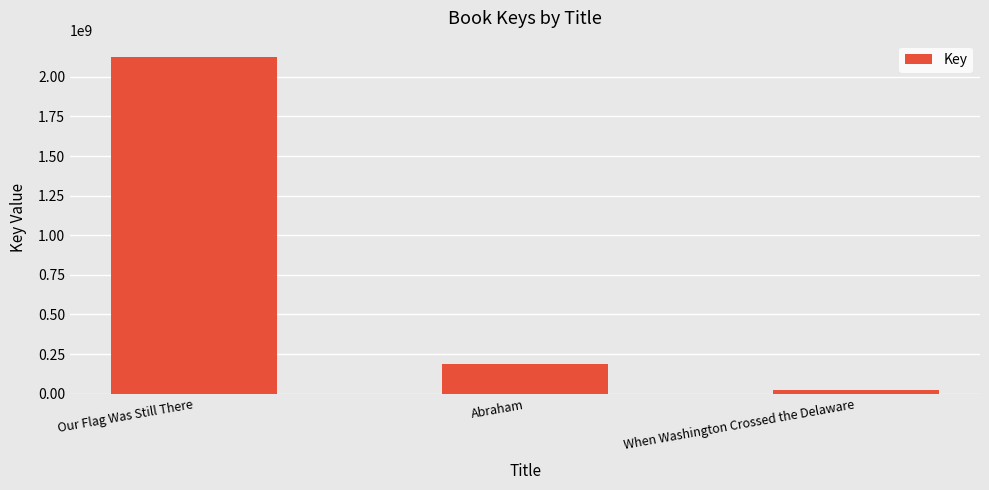

Reading left to right, list all the values displayed in this chart.

Our Flag Was Still There=2122557626	Abraham=185192275	When Washington Crossed the Delaware=22183747